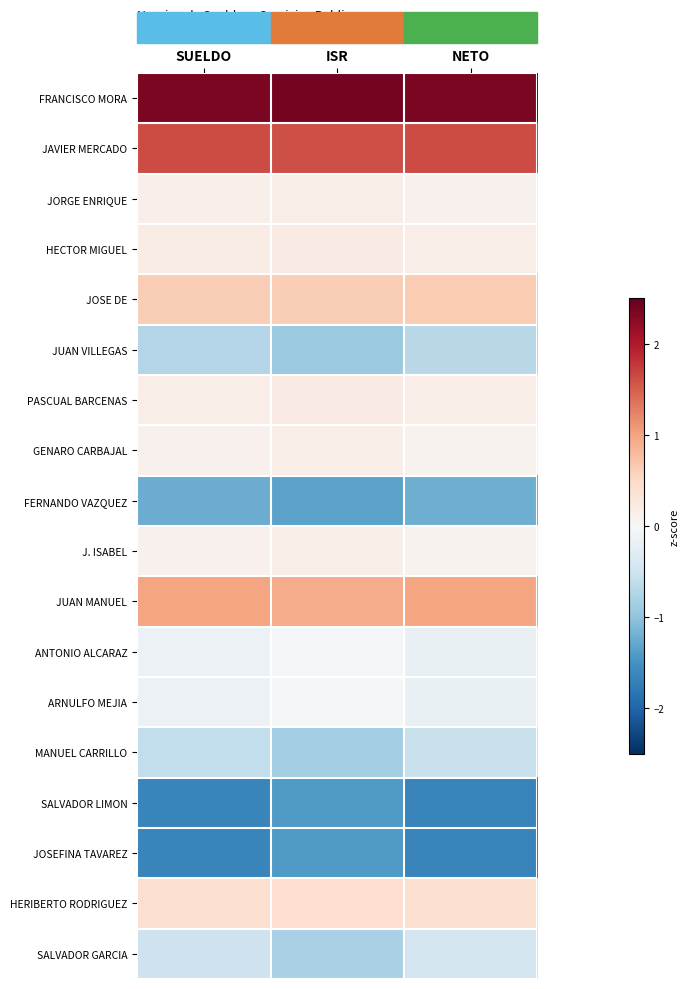

How many data points does each series have?

3